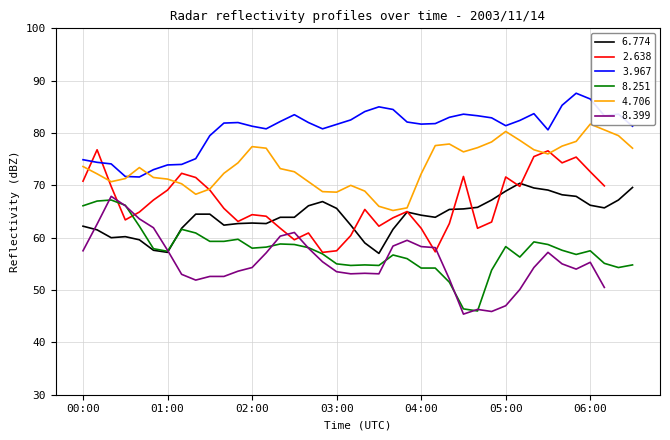

Between 2003/11/14 03:40 and 2003/11/14 05:50, which is larger?

2003/11/14 05:50